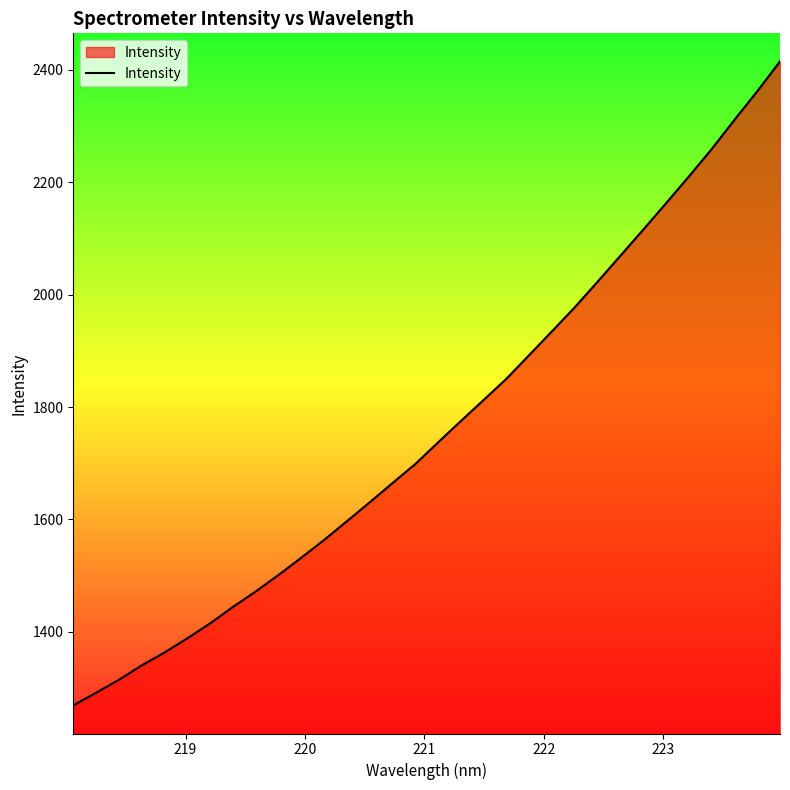

What is the smallest value displayed?

1268.8